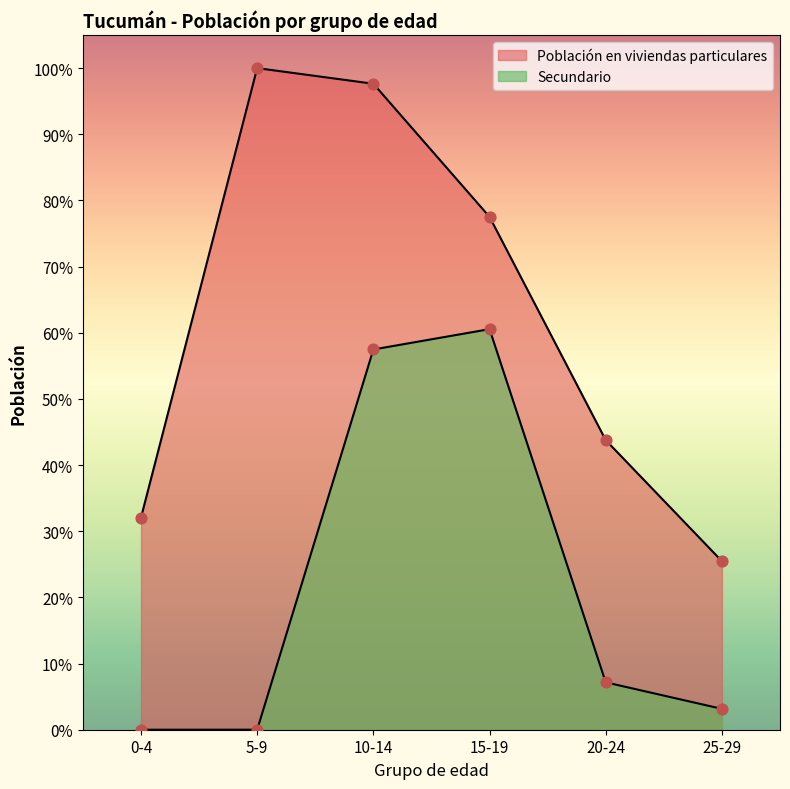

Which series contains the highest Y value?

Población en viviendas particulares